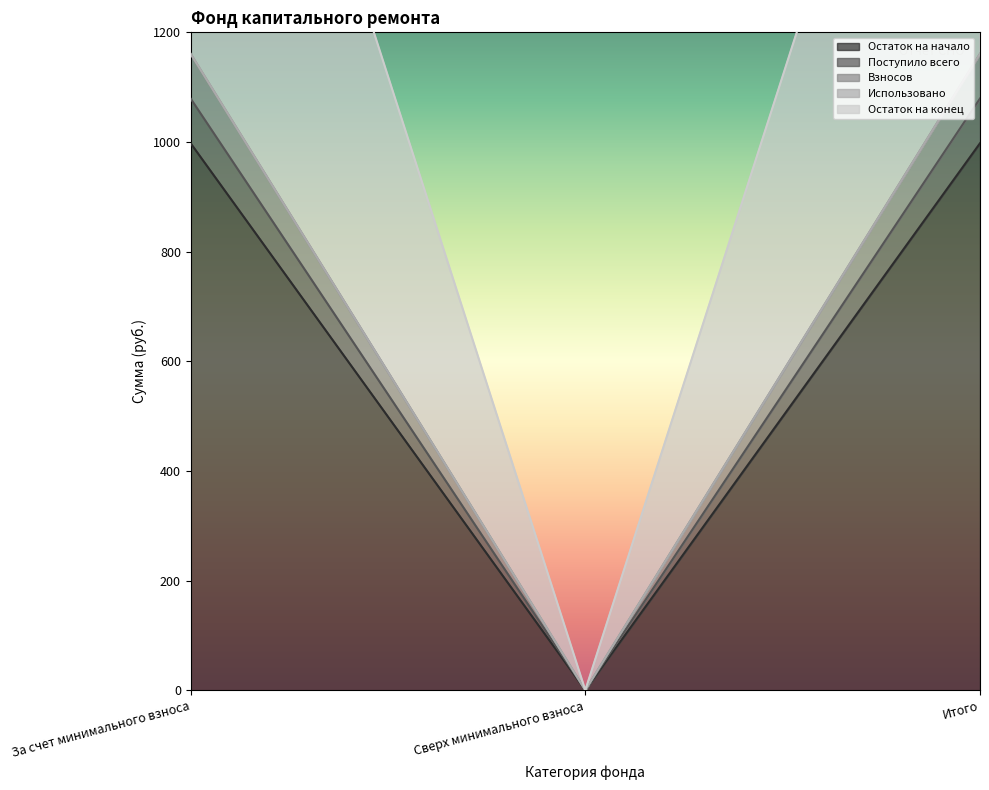

What position from the right is Итого?

1